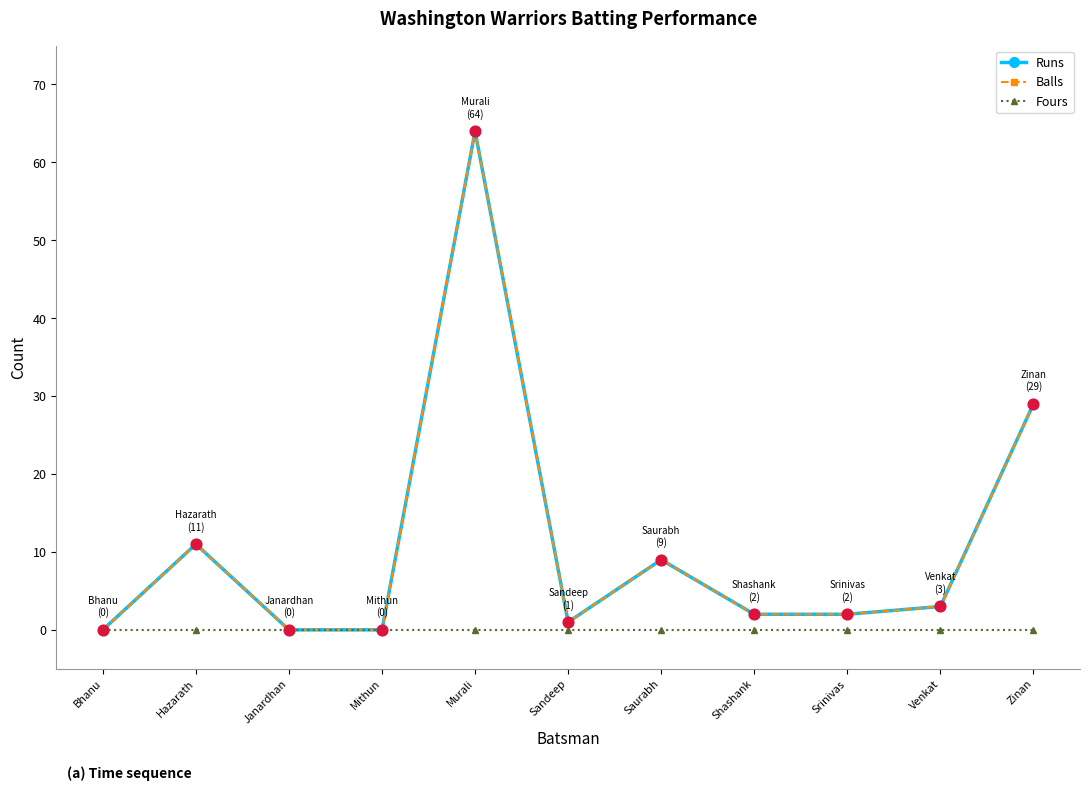

Does the chart have visible grid lines?

No